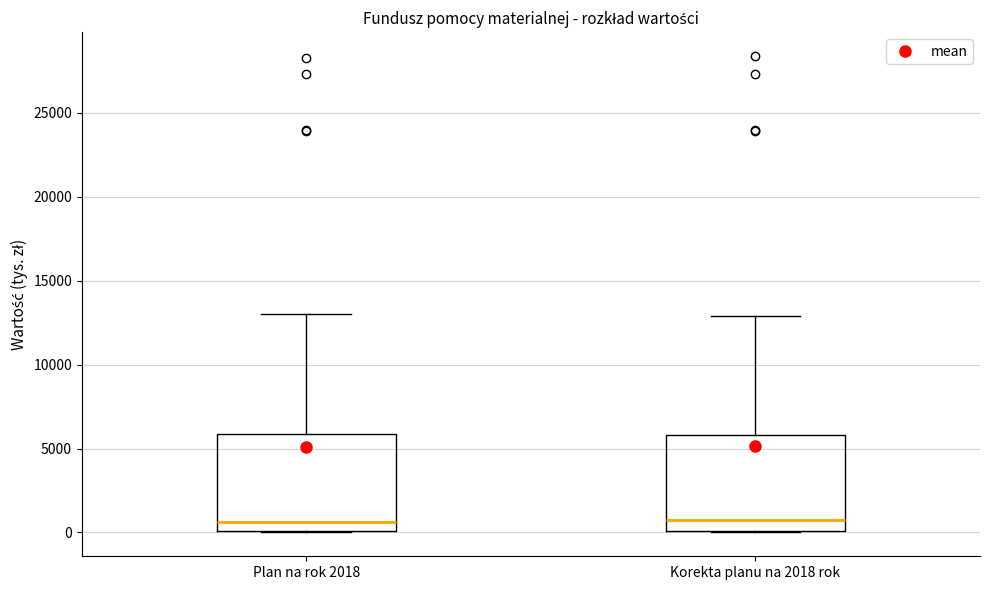

Reading left to right, transcribe this box plot: for each box, give where its median line is, the range the box spans, and where its two whiskers end, as read against the y-axis. The values are not printed on the chart, so give them approximately, as read against the axis.

Plan na rok 2018: median 500, box 0 to 6000, whiskers 0 to 13000
Korekta planu na 2018 rok: median 500, box 0 to 6000, whiskers 0 to 13000